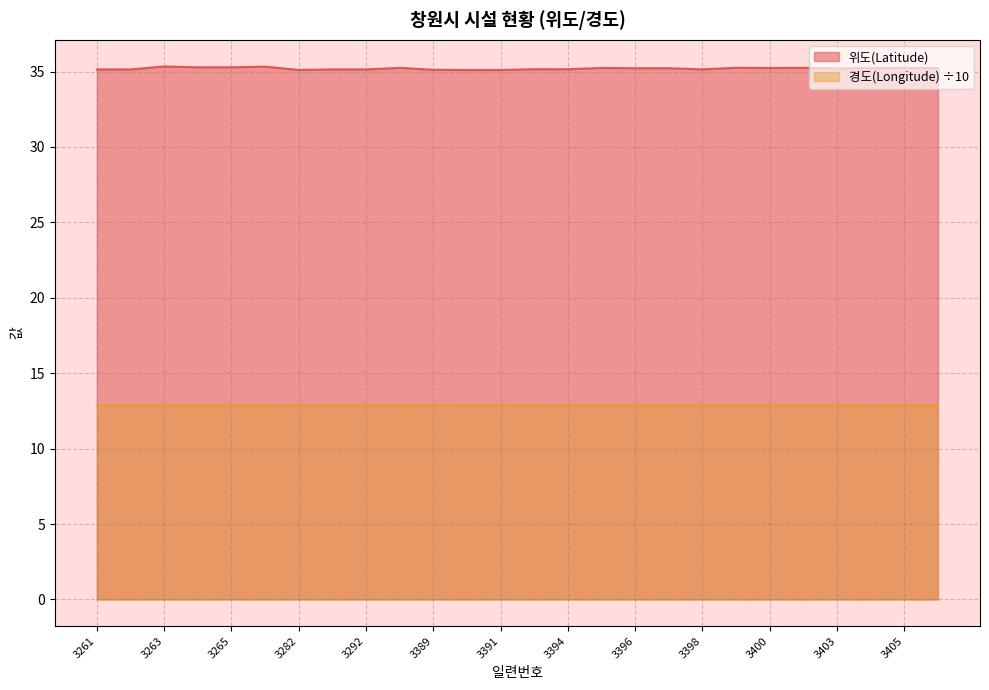

What is the total value across all series at 3292?

48.0